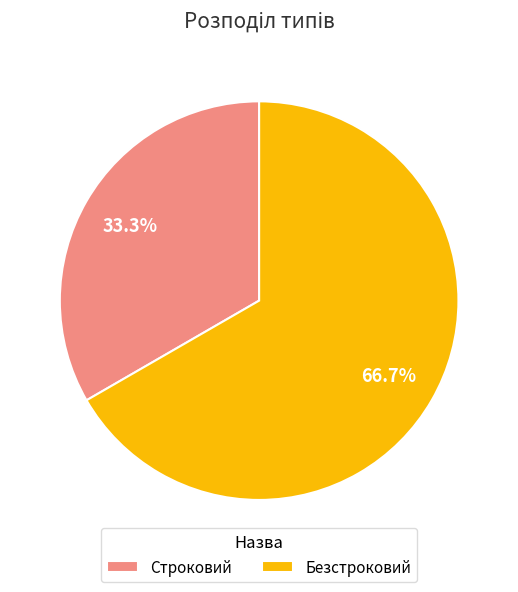

How many slices are in this pie chart?

2